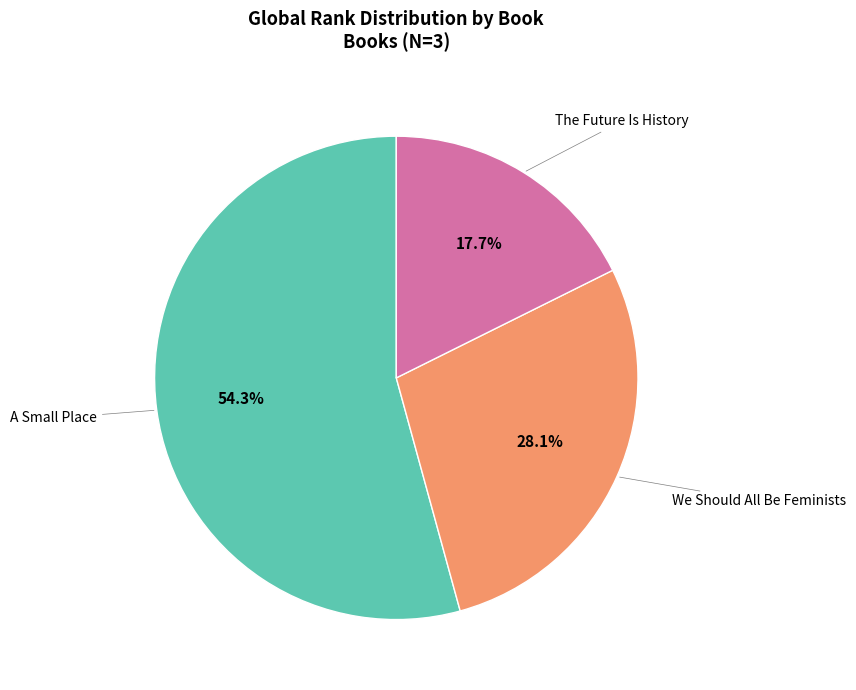

Do A Small Place and The Future Is History together represent more than half of the pie?

Yes